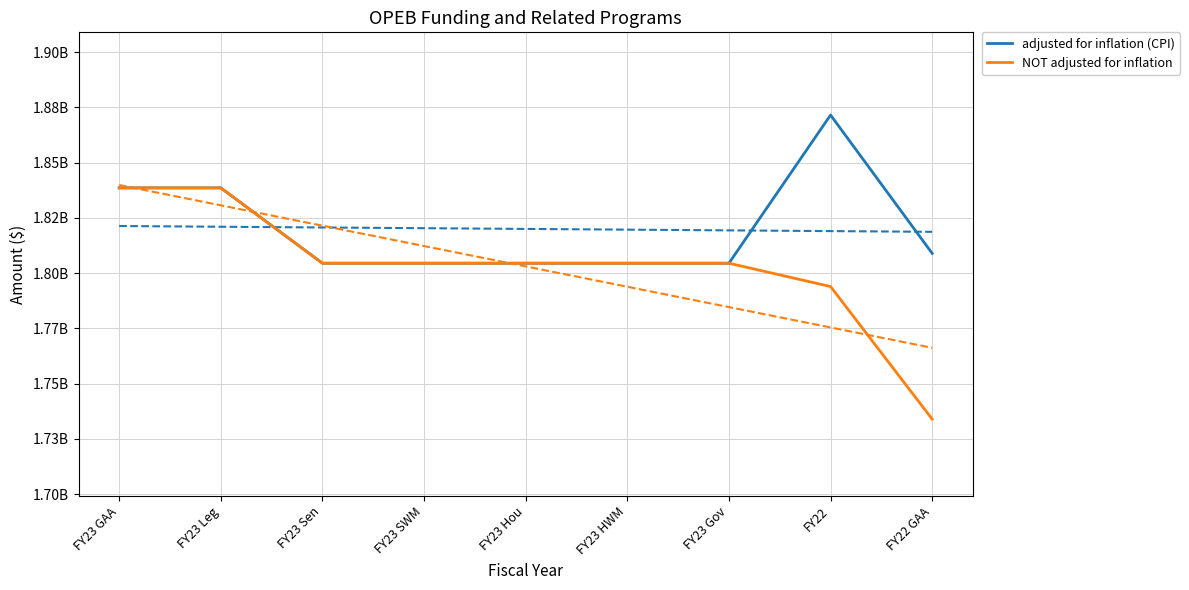

What is the label of the 6th point from the right?

FY23 SWM